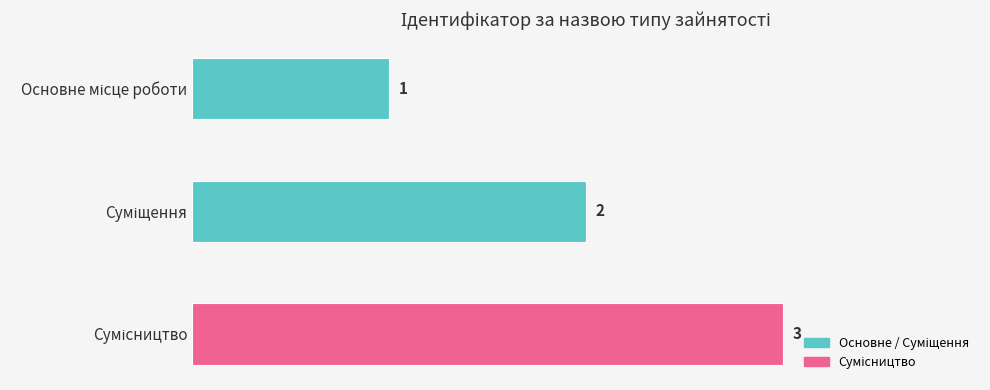

What is the maximum value shown in the chart?

3